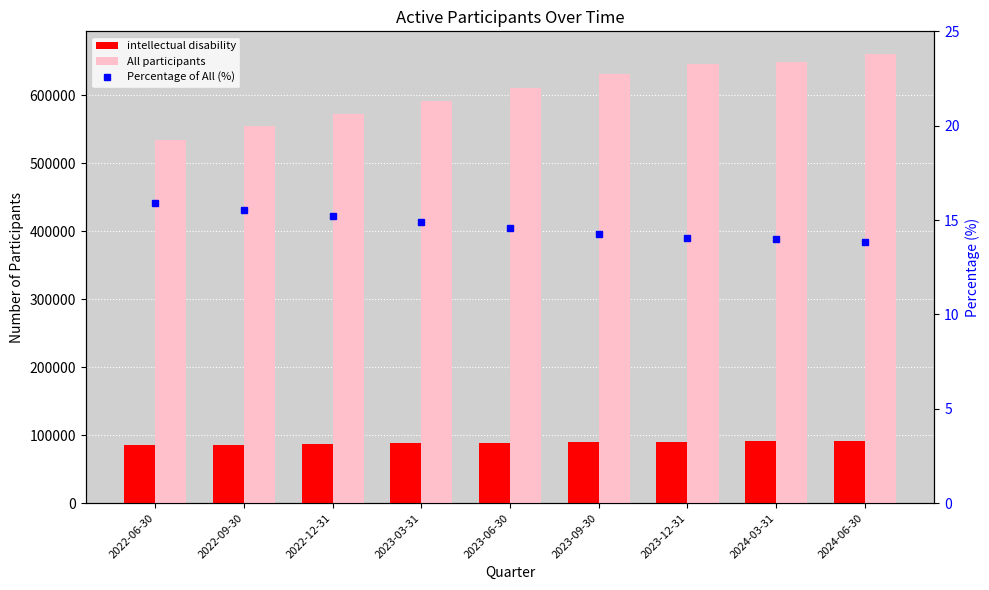

Which series has the widest spread of values?

All participants